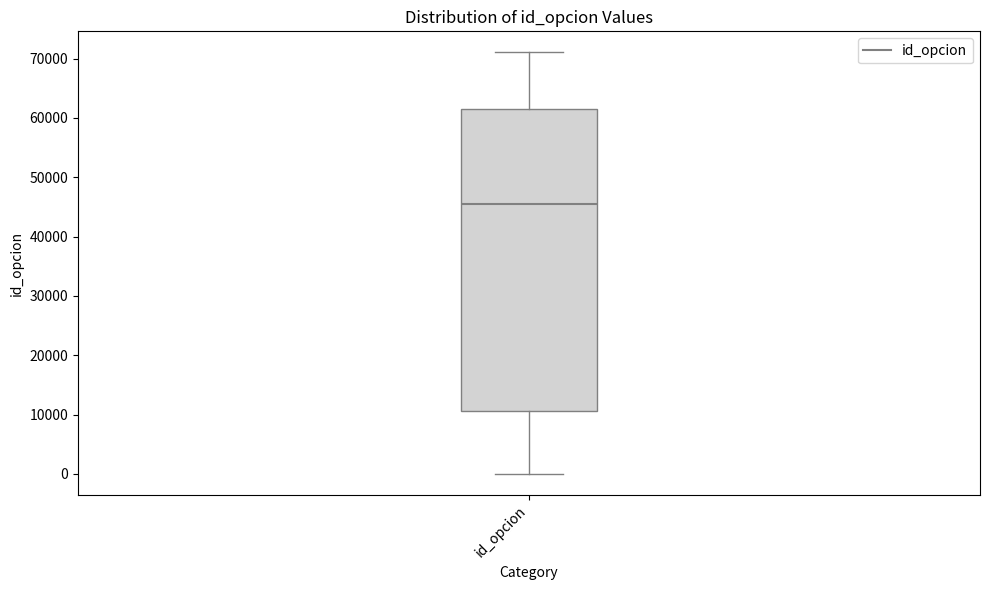

Where does the upper whisker of the box for id_opcion end on the y-axis? The values are not printed on the chart, so give them approximately, as read against the axis.

71000